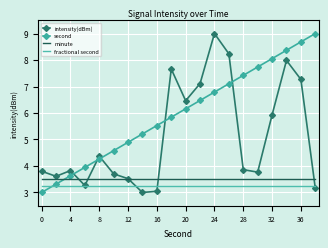

After their last crossing, which series has the higher values: second or minute?

second